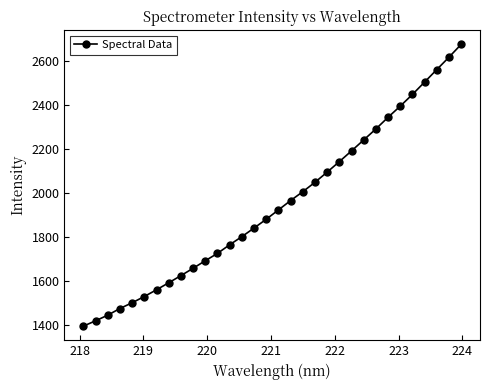

What is the average value?

1948.4